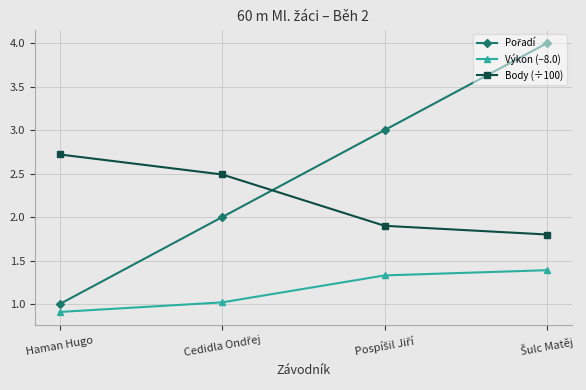

What is the maximum value shown in the chart?

4.0